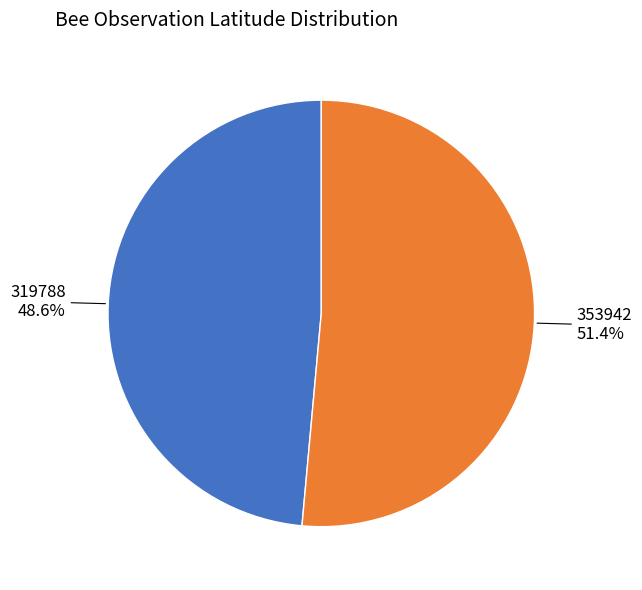

How many segments does this pie chart have?

2